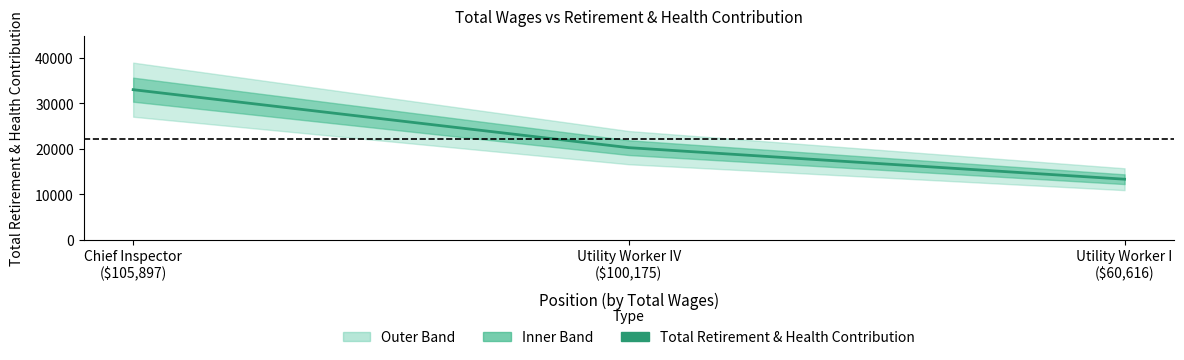

How many values are between 13325 and 32977?

3